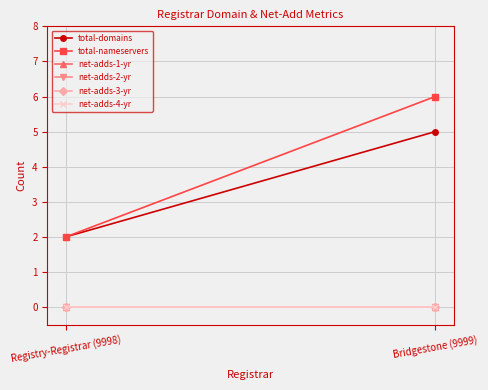

What position from the right is Registry-Registrar (9998)?

2